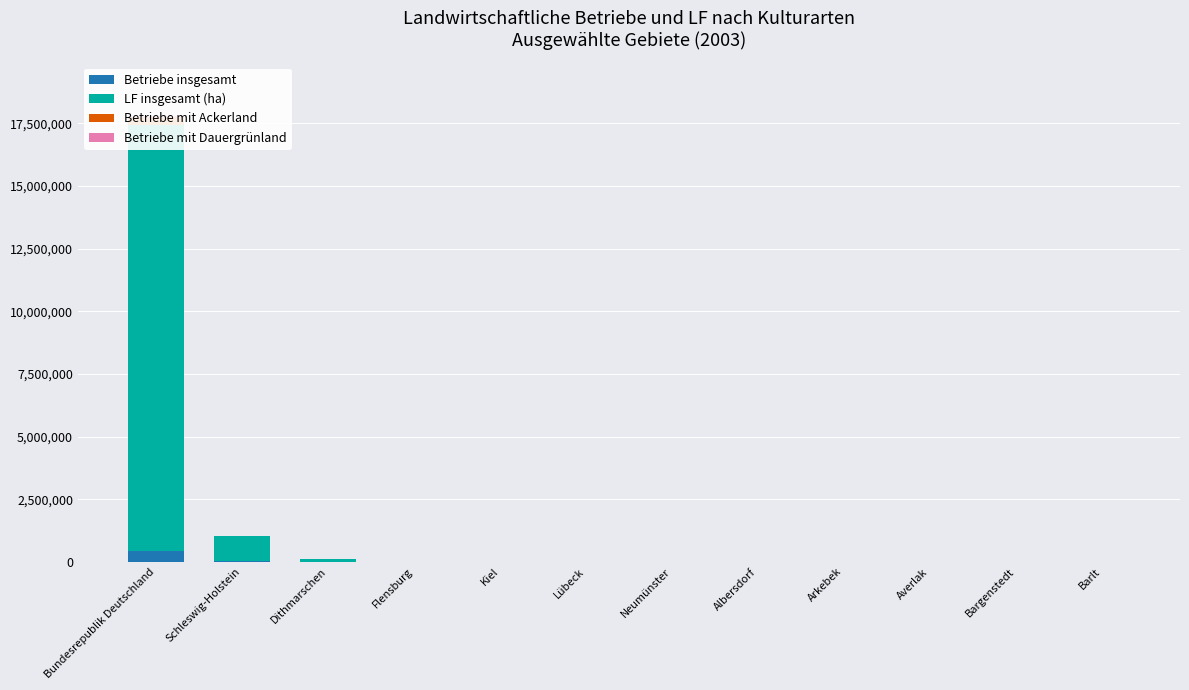

What is the spread (max minus min) of values at Arkebek?

578